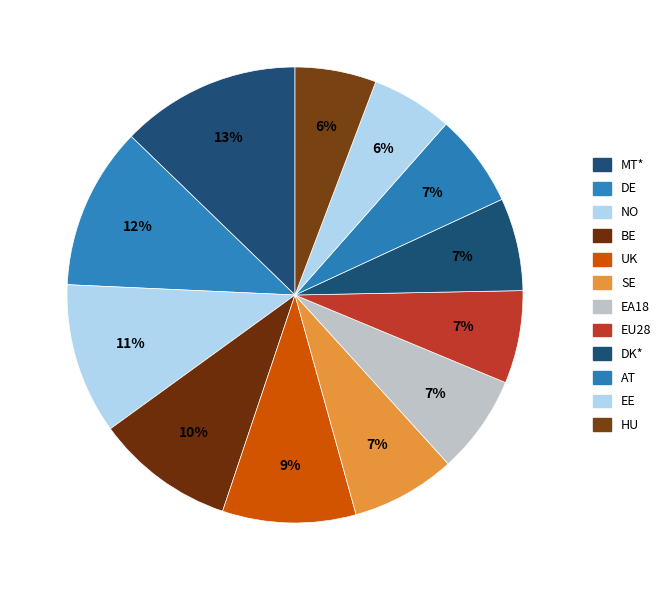

Which category has the smallest portion of the pie?

EE